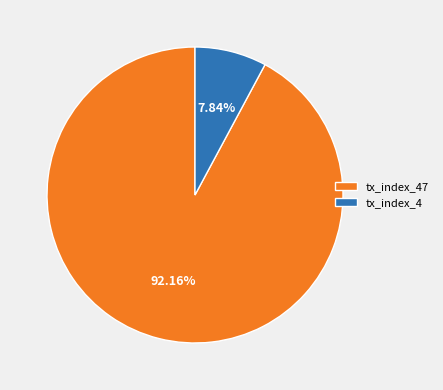

To the nearest percent, what is the average slice percentage?

50%